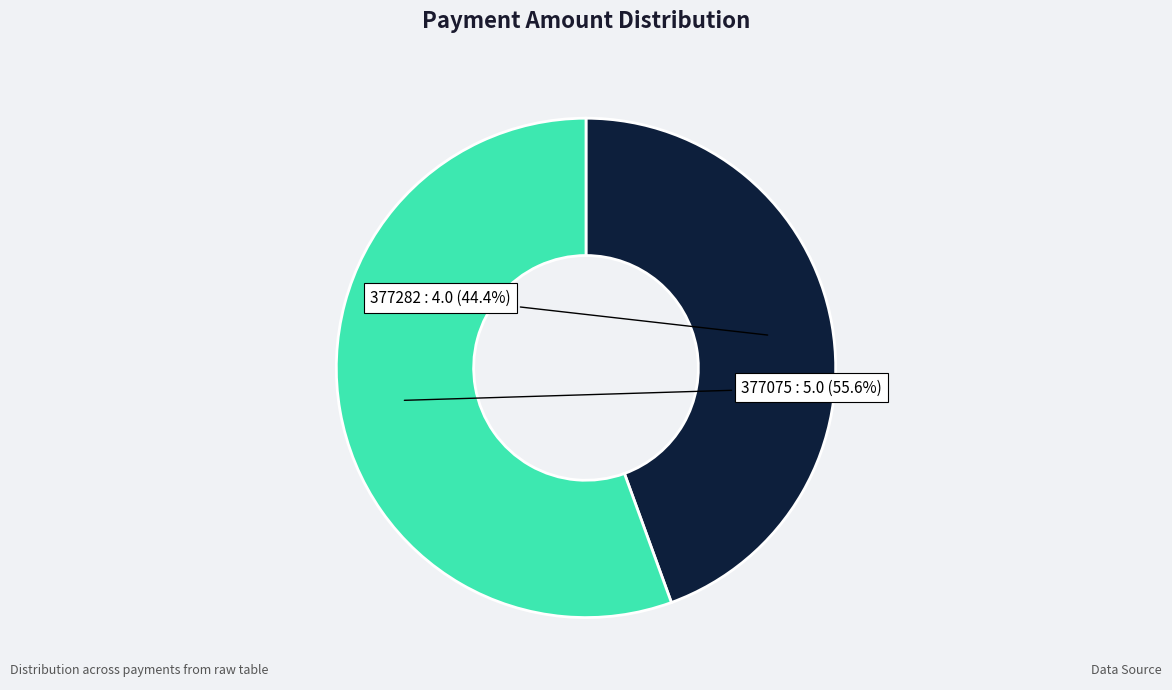

To the nearest percent, what percentage of the pie is 377075?

56%